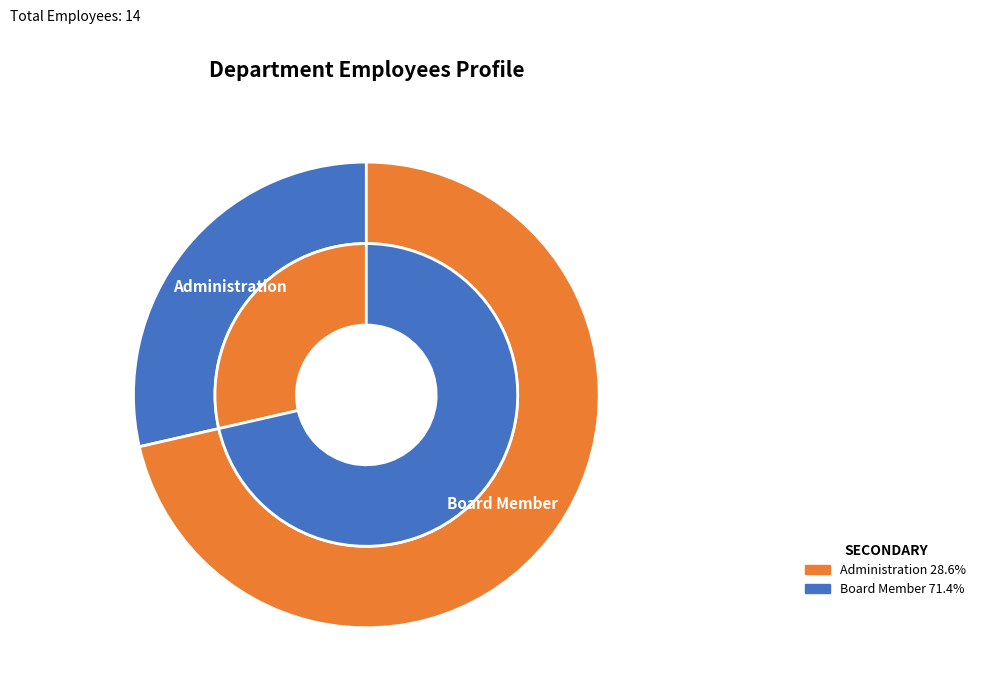

What is the change in value from Administration to Board Member?

+6